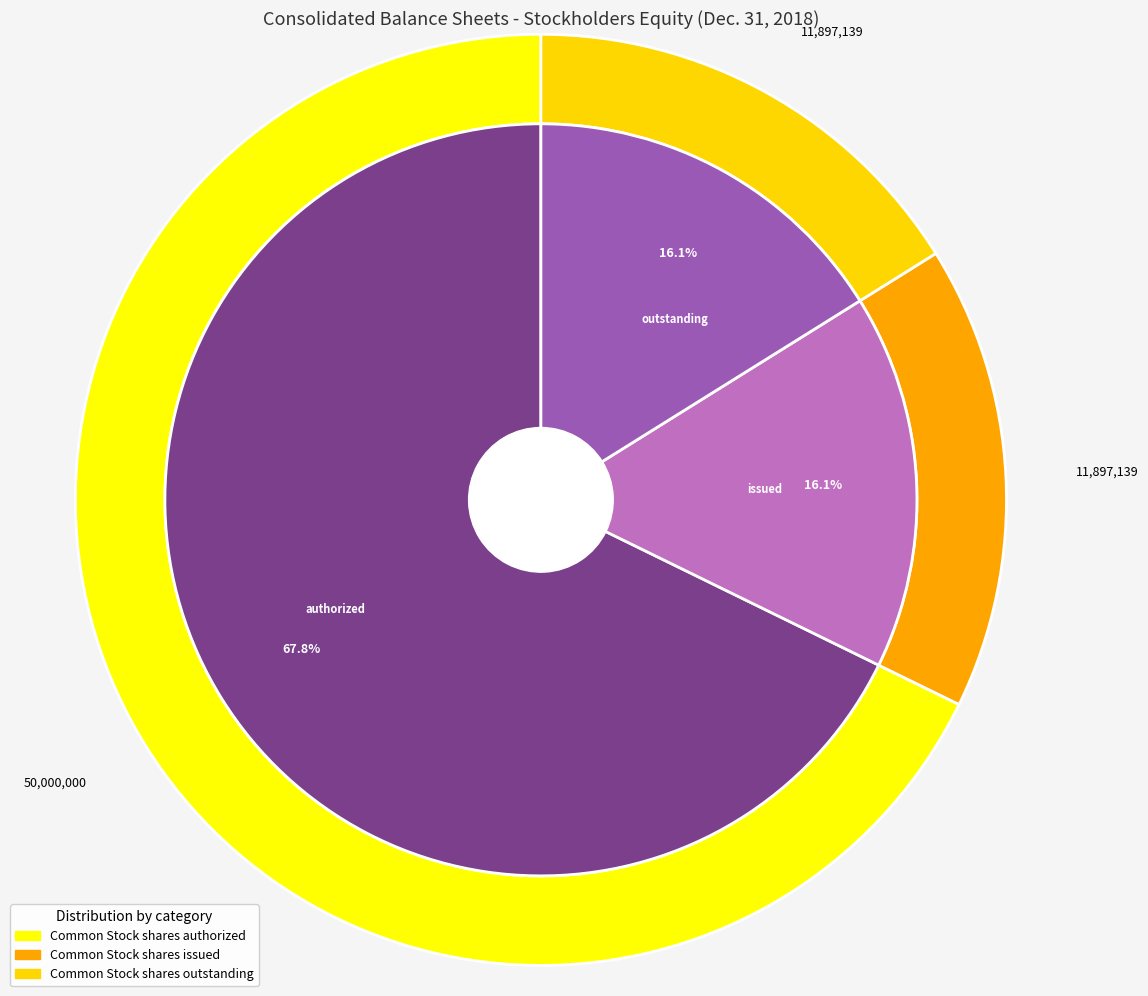

What percentage is NOT represented by Common Stock shares issued?

83.9%